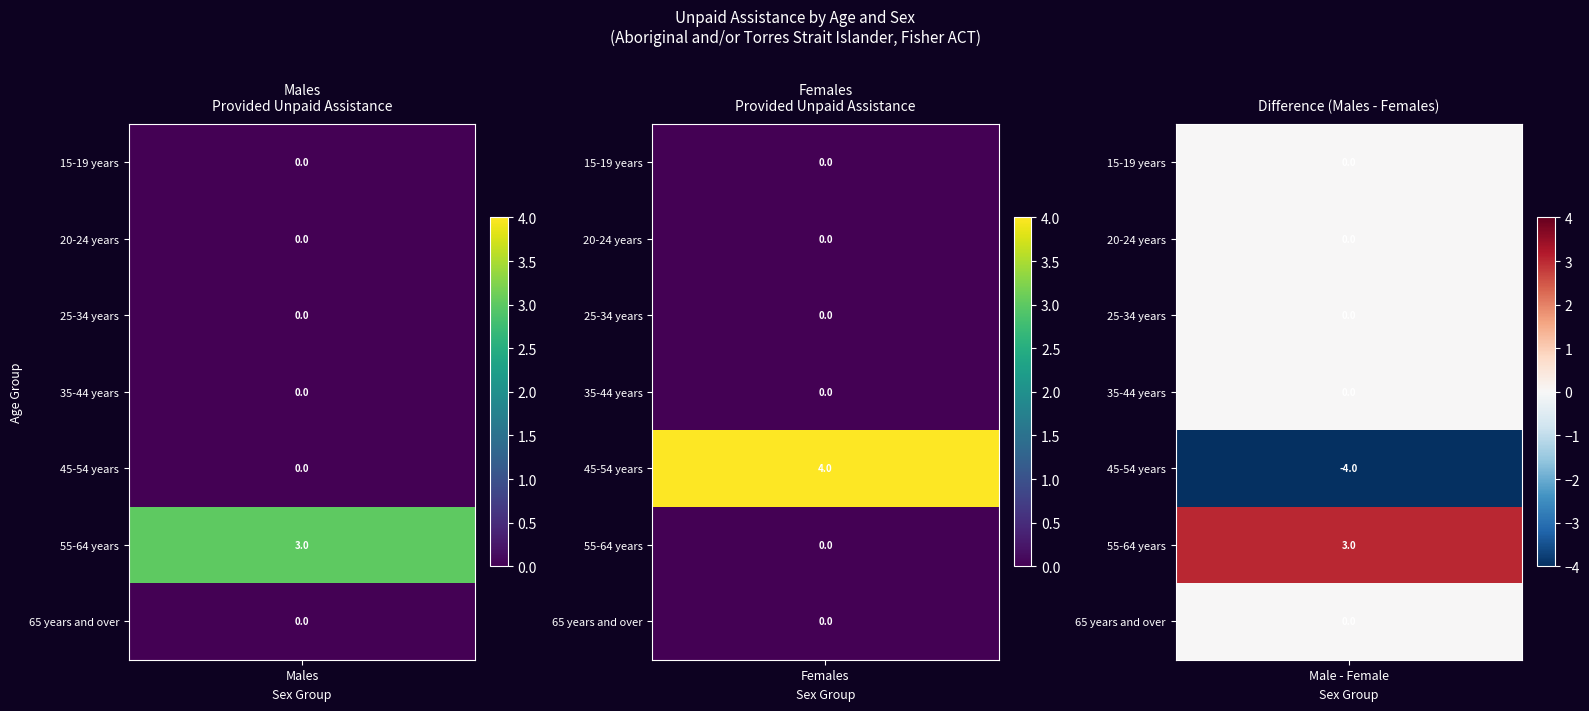

True or false: Males has a value of -2 at 65 years and over.

False